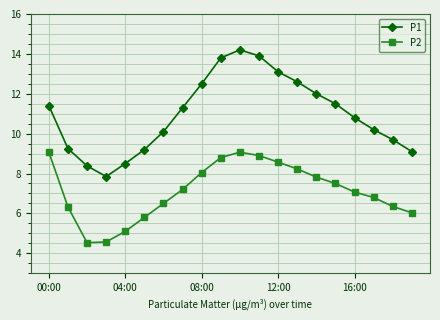

Rank the series by their maximum value, from lowest to highest.

P2, P1